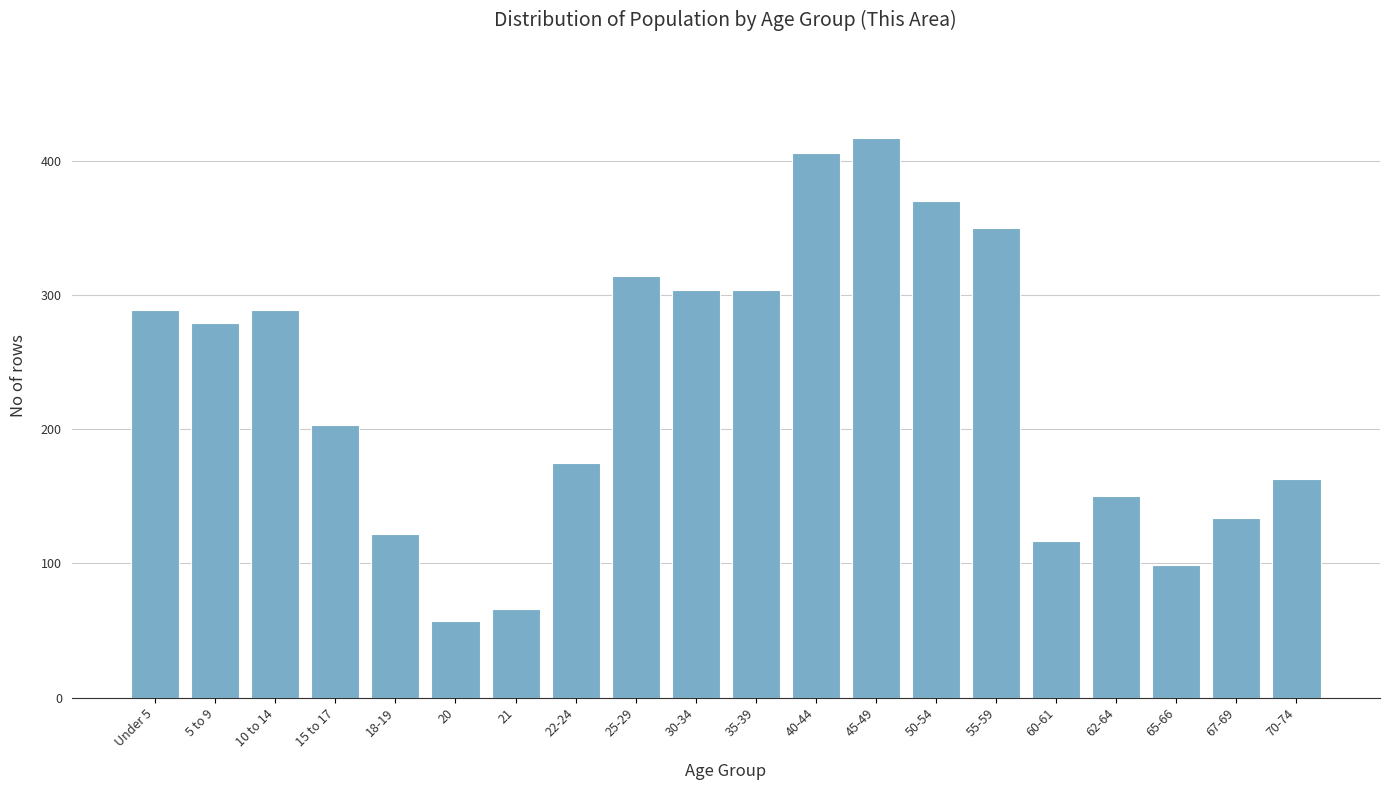

Reading left to right, list all the values displayed in this chart.

Under 5=289	5 to 9=279	10 to 14=289	15 to 17=203	18-19=122	20=57	21=66	22-24=175	25-29=314	30-34=304	35-39=304	40-44=406	45-49=417	50-54=370	55-59=350	60-61=117	62-64=150	65-66=99	67-69=134	70-74=163